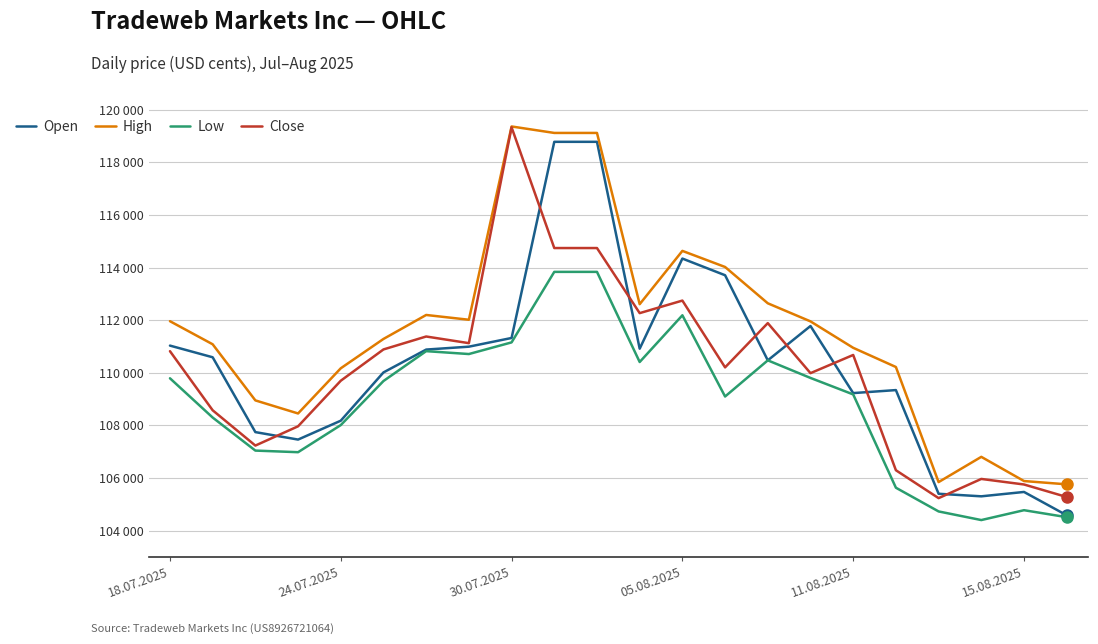

Is this an area chart (filled region under the line)?

No